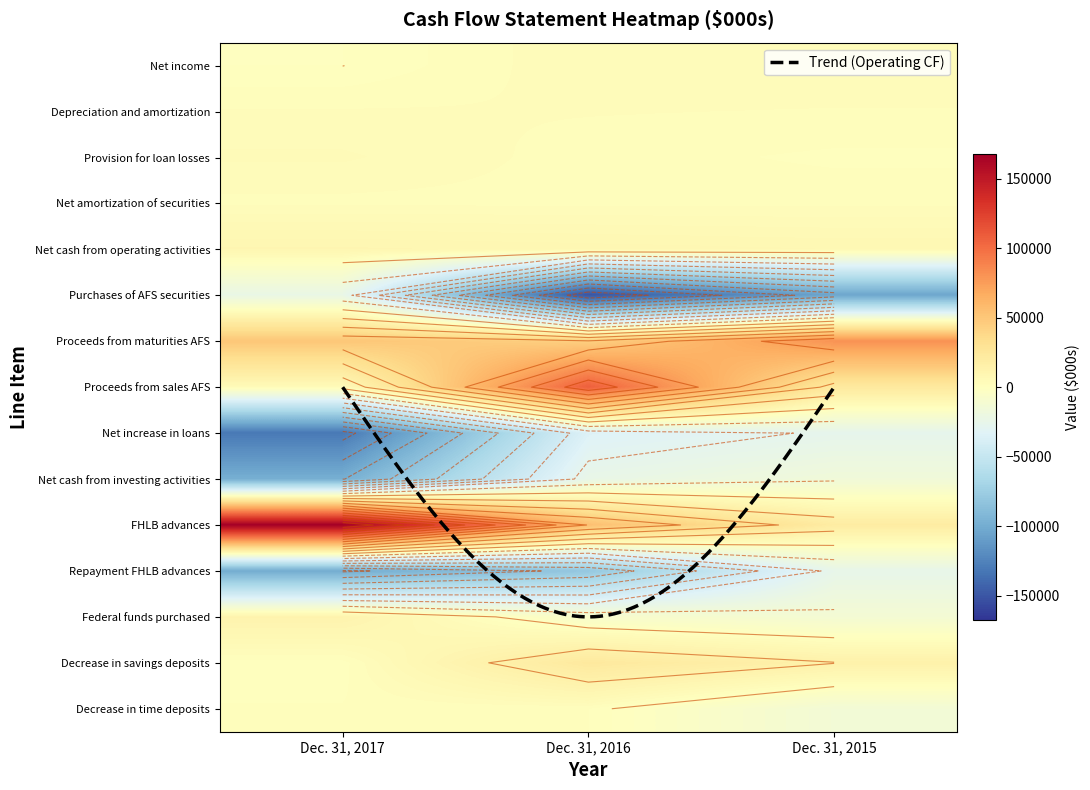

What is the spread (max minus min) of values at Dec. 31, 2017?

298171